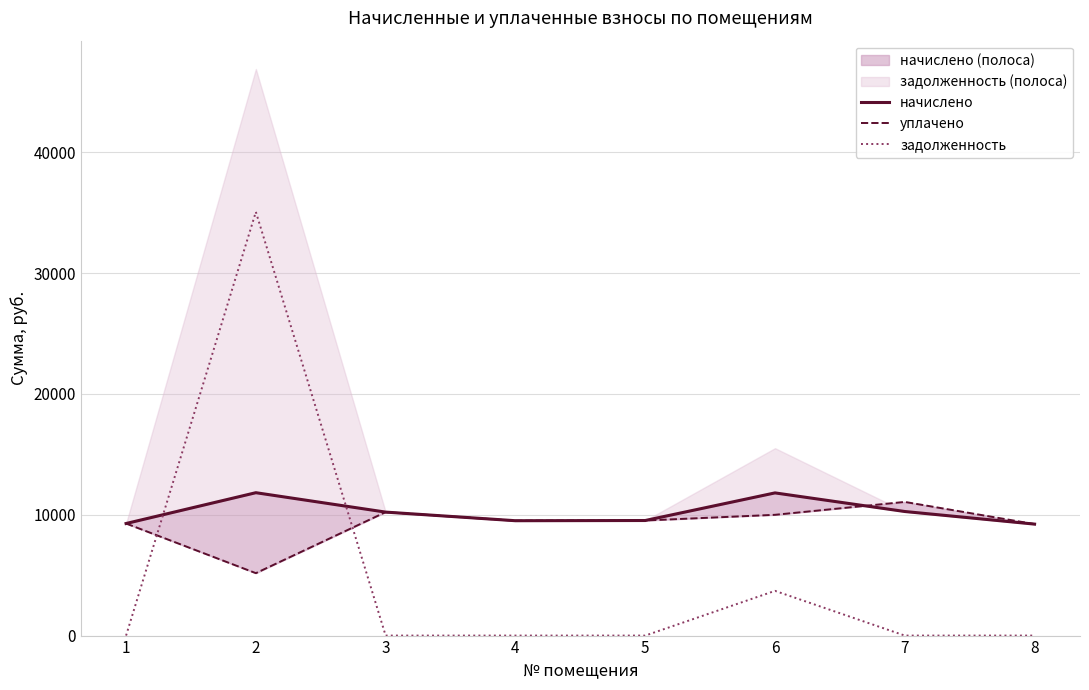

How many data points in задолженность are above 0?

2